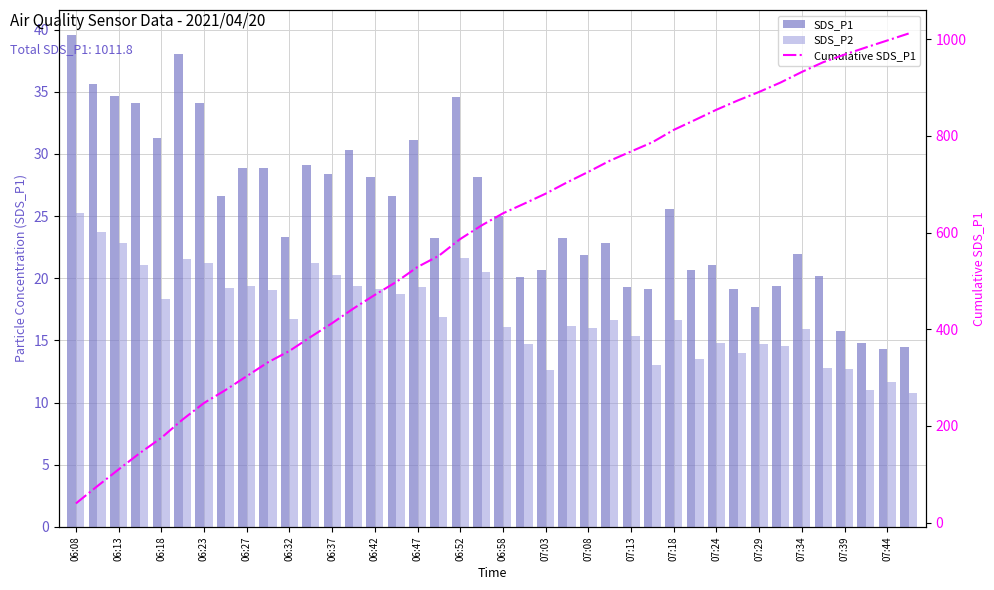

What is the average value of the SDS_P2 series?

17.2